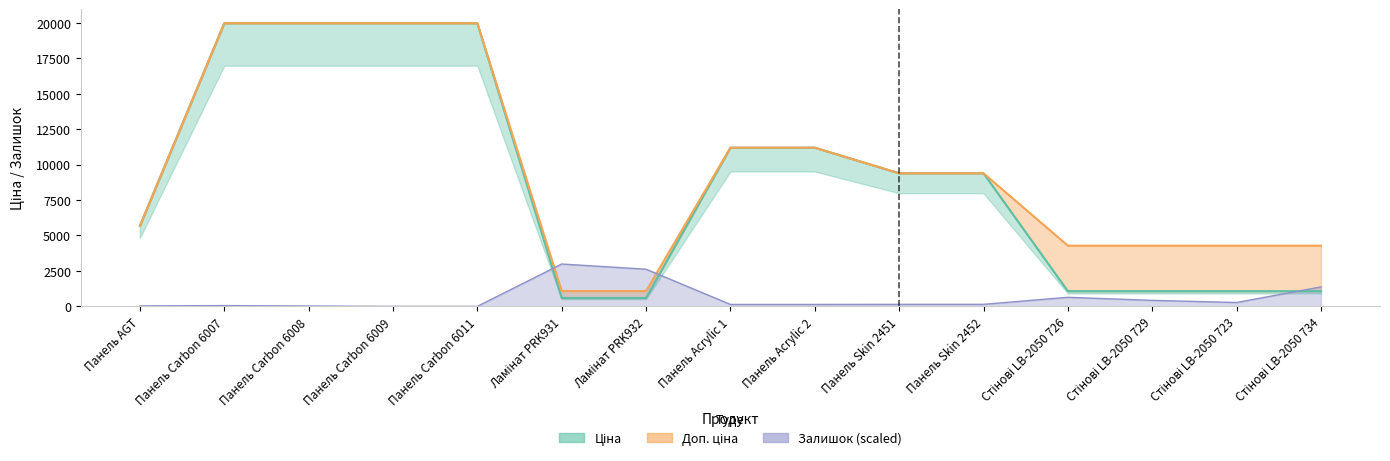

List the series in order of their peak value, lowest first.

Залишок, Ціна, Доп. ціна